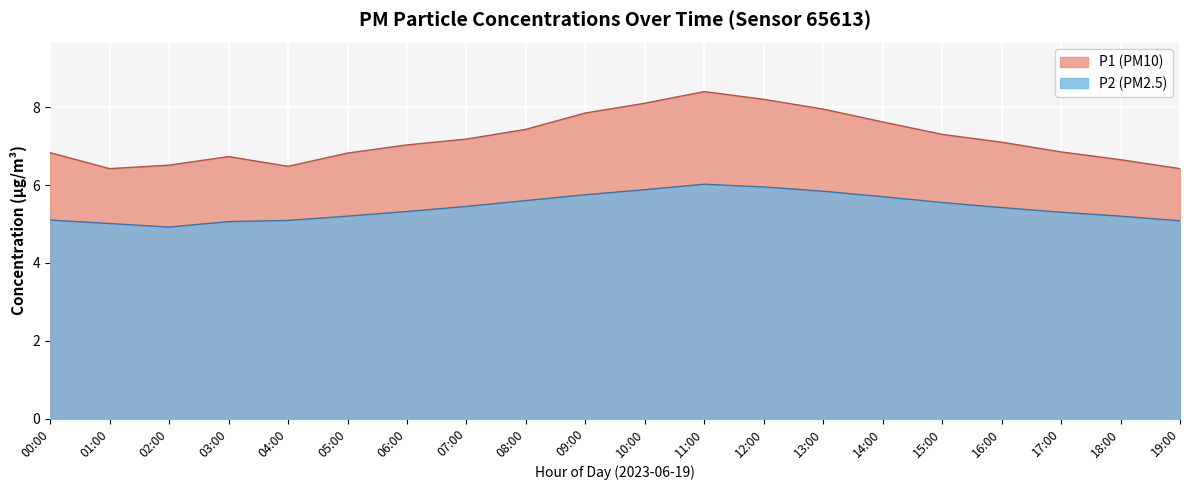

Which series has the largest total across all categories?

P1 (PM10)